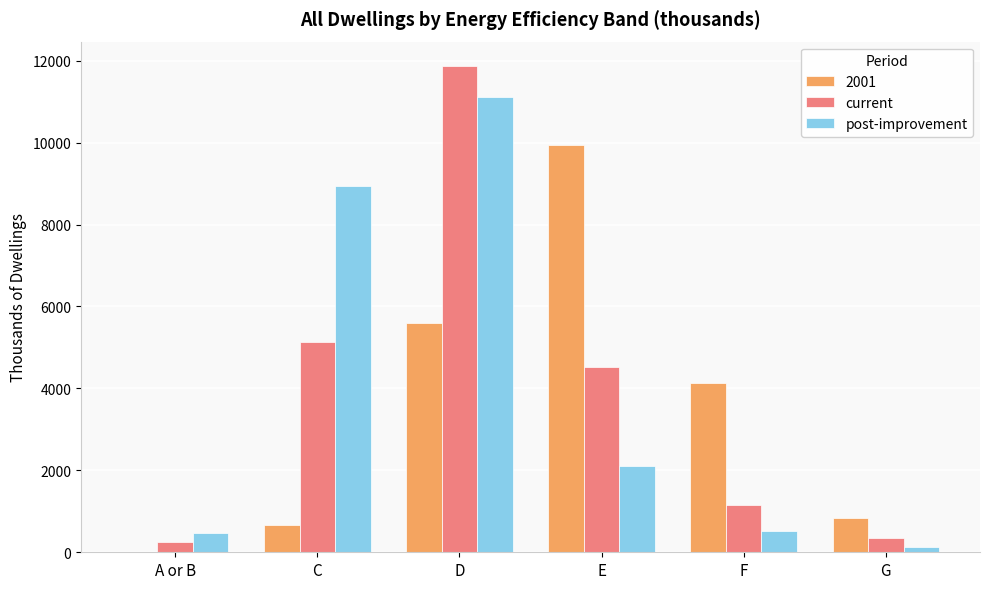

Count the number of data series in this chart.

3